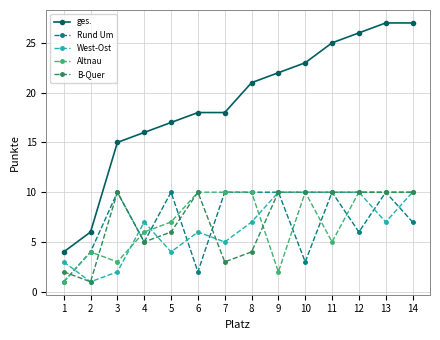

What value does the Rund Um series have at 8?

10